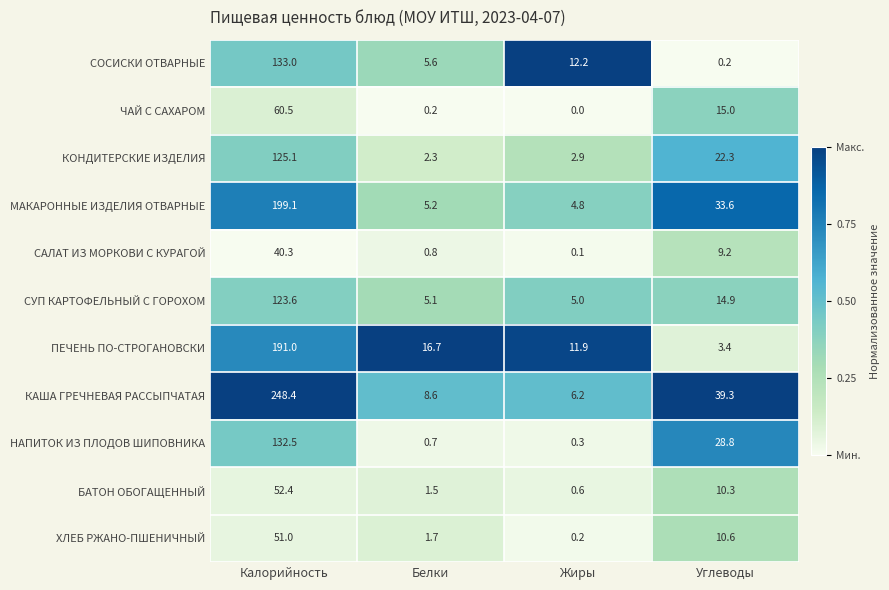

What is the difference between the second highest and minimum values in the КОНДИТЕРСКИЕ ИЗДЕЛИЯ series?

20.0